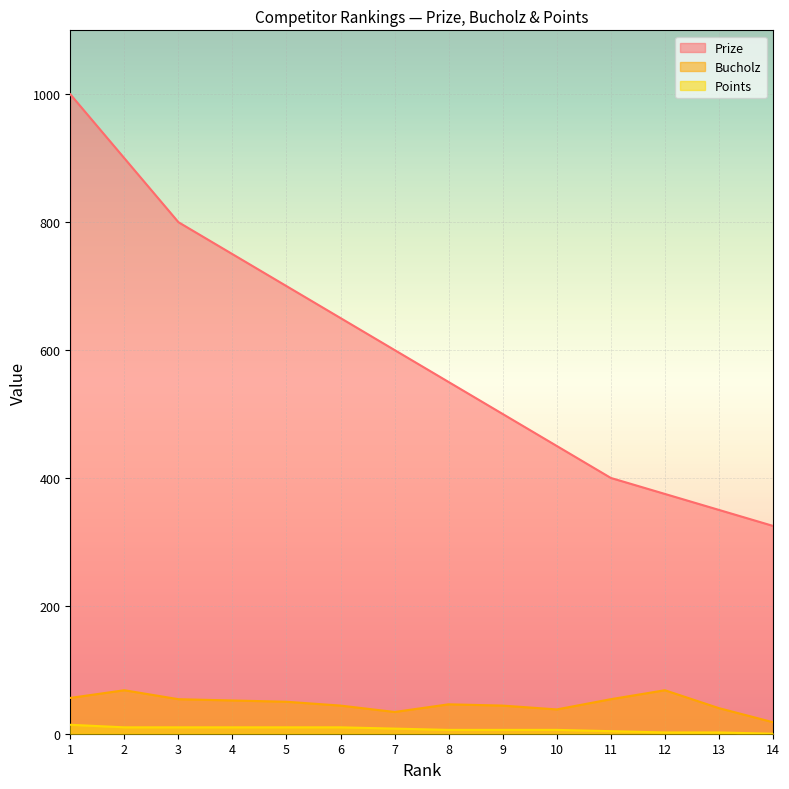

At which label is Bucholz closest to 43?

6